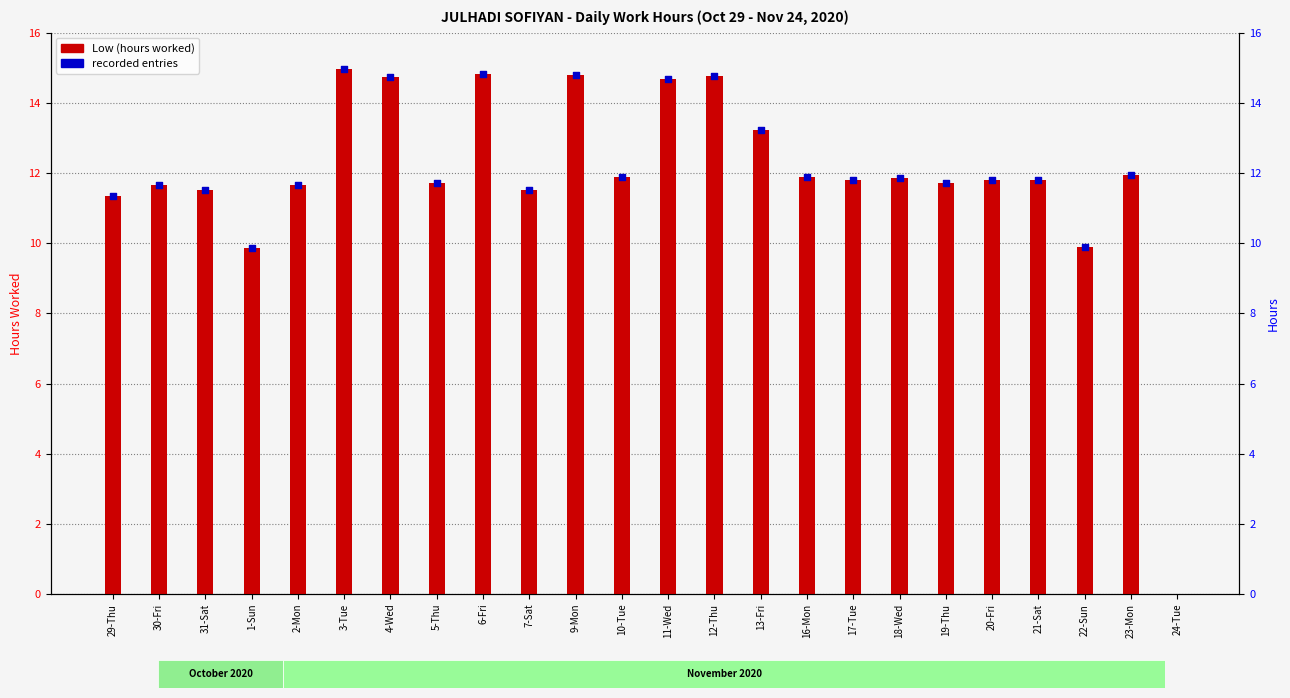

What is the change in value from 3-Tue to 5-Thu?

-3.2